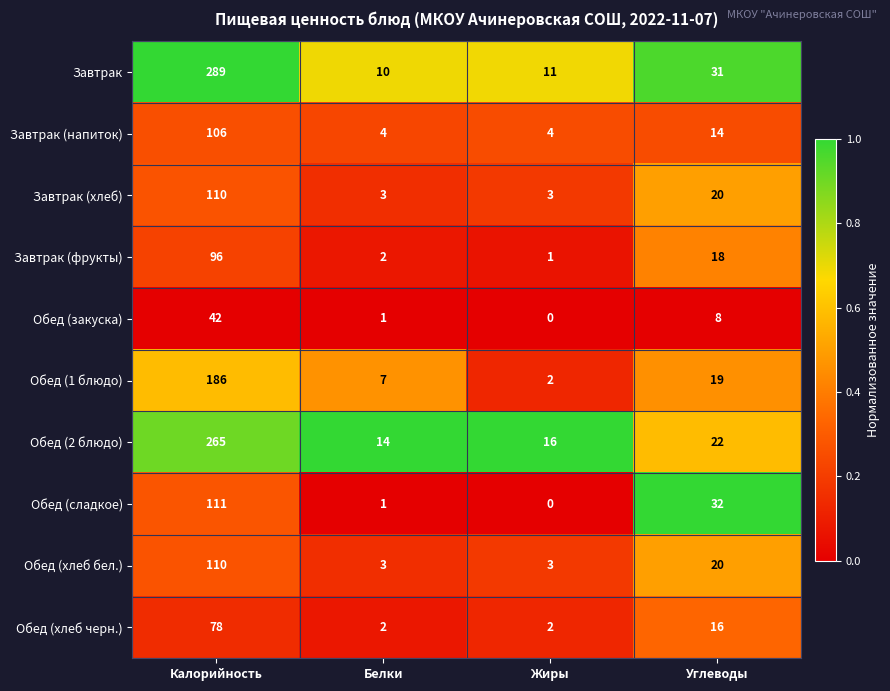

Is the value of Завтрак at Жиры greater than the value of Обед (хлеб бел.) at Калорийность?

No